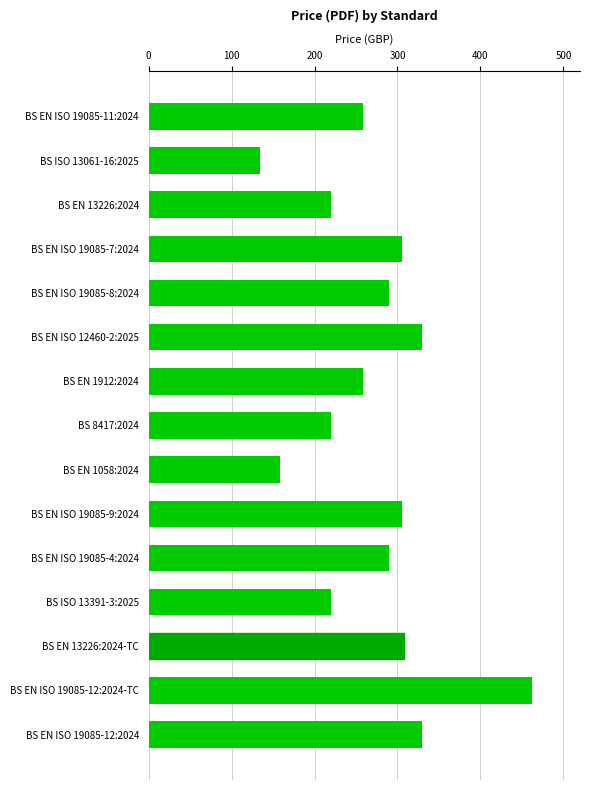

The value at BS EN ISO 19085-12:2024 is 535. True or false?

False